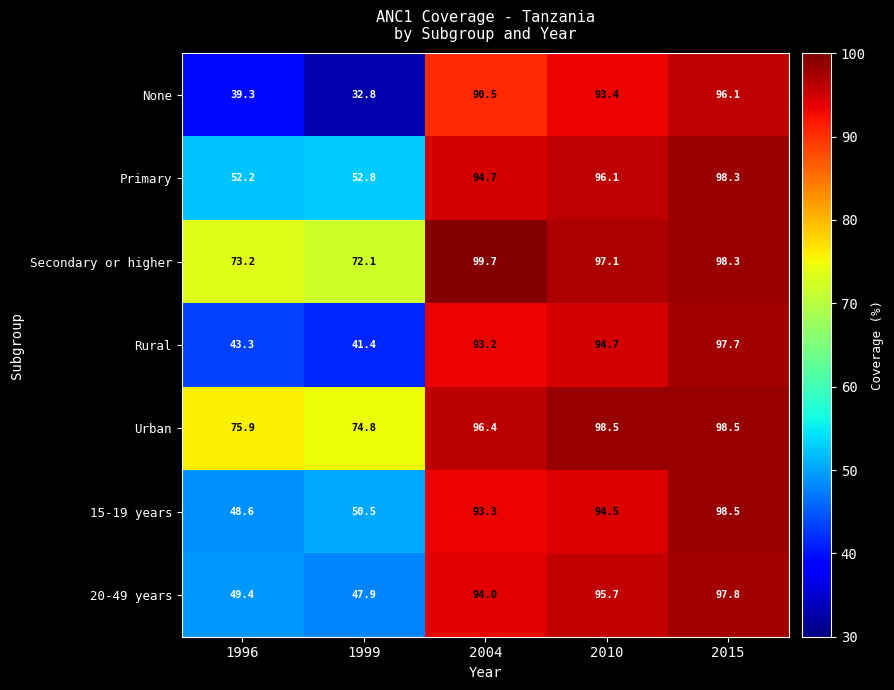

The Urban series shows 98.5 at 2015. True or false?

True